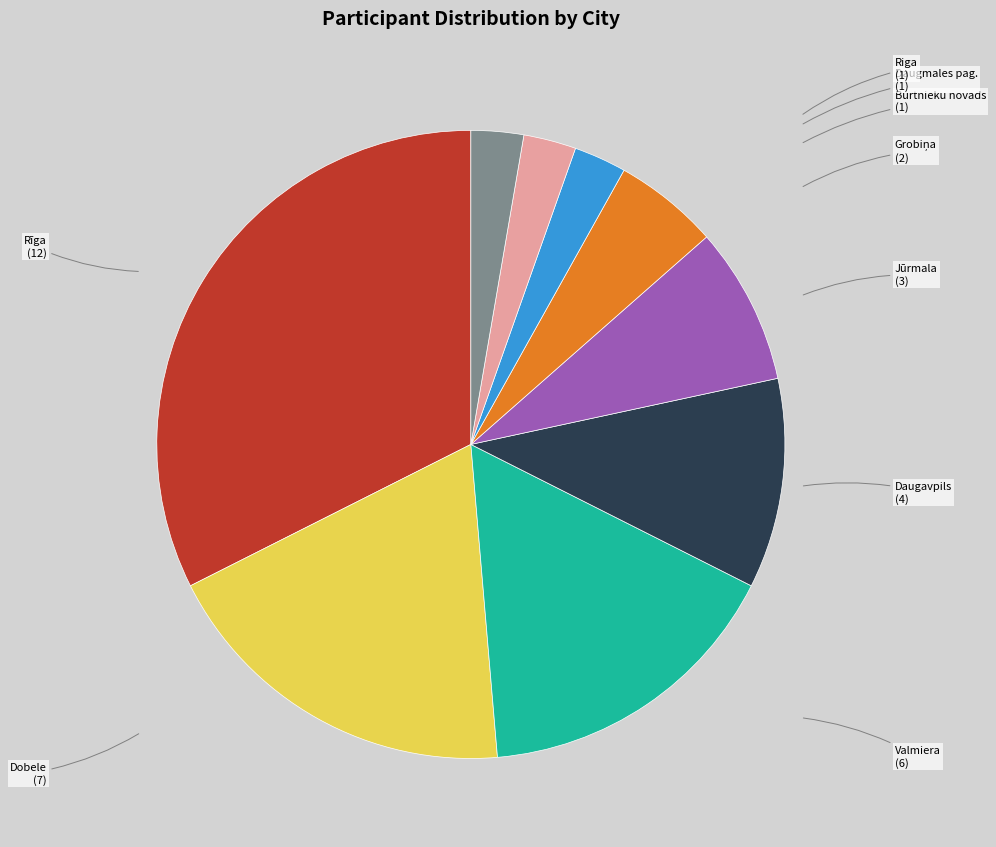

Approximately how many times larger is the value at Dobele compared to Daugmales pag.?

7.0